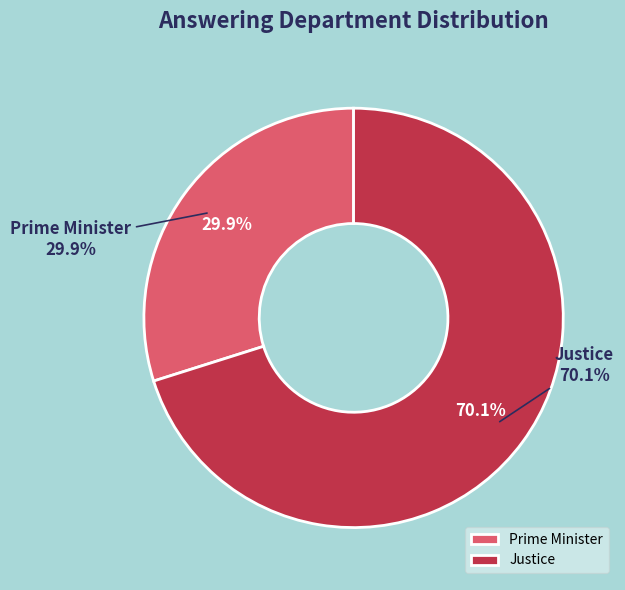

Does any single category account for the majority?

Yes